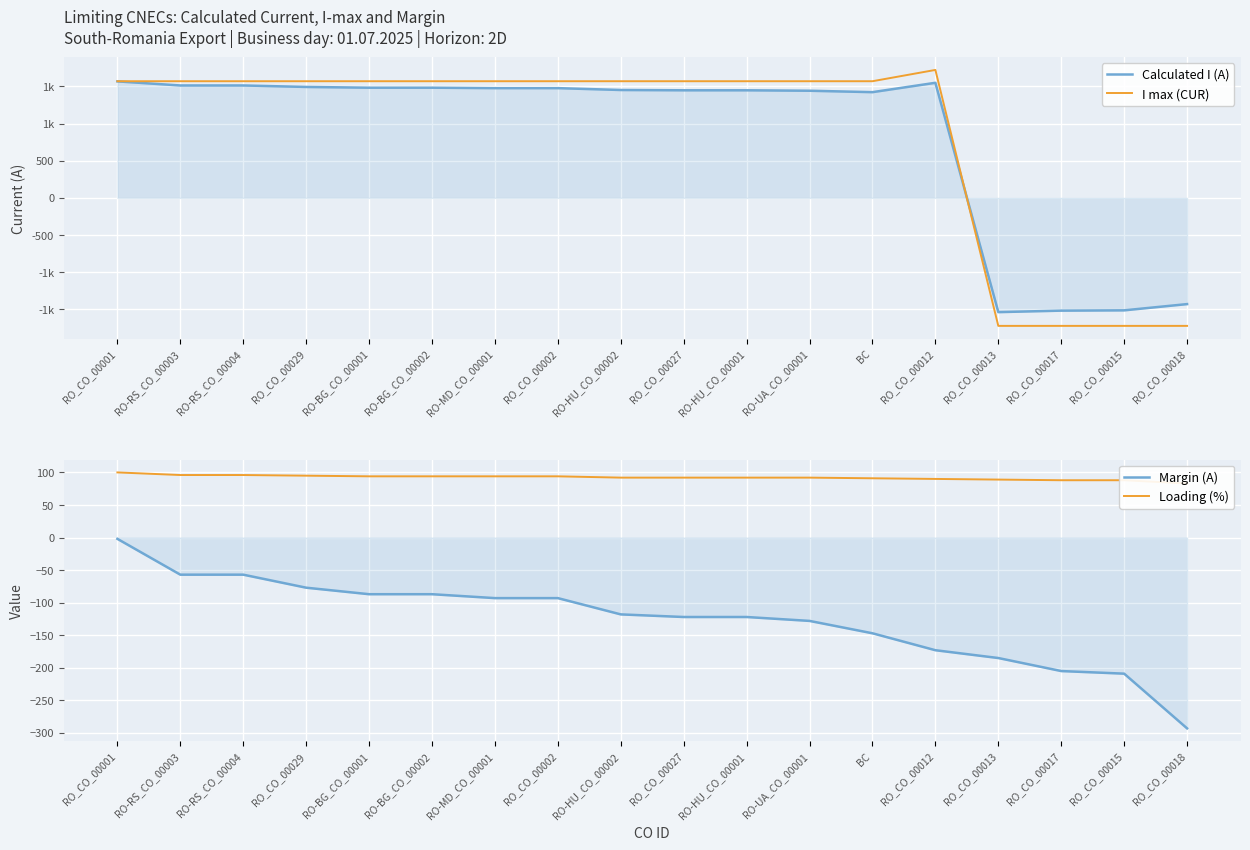

What is the difference between the second highest and second lowest values in the Margin (A) series?

152